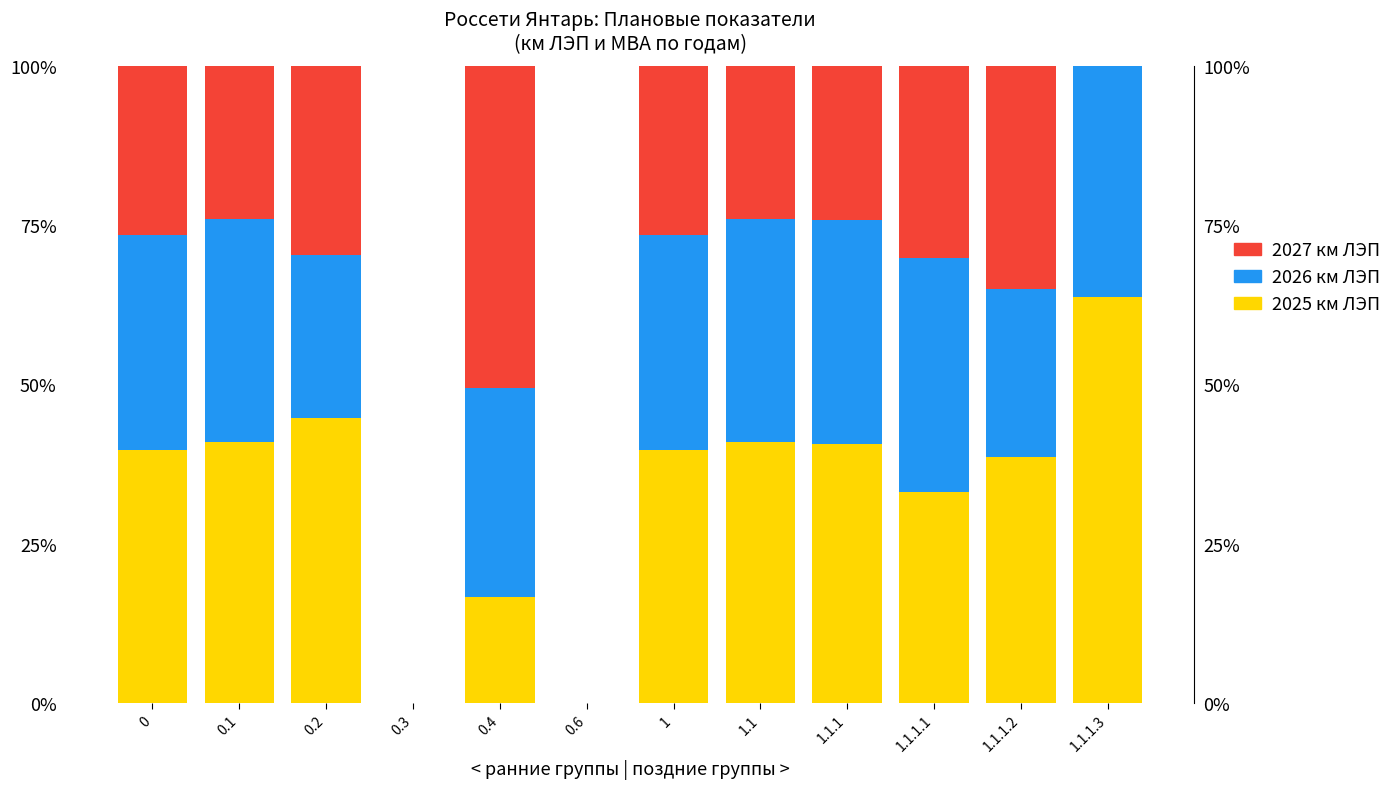

Reading left to right, list all the values displayed in this chart.

2025 км ЛЭП: 0=39.8	0.1=40.9	0.2=44.7	0.3=0.0	0.4=16.7	0.6=0.0	1=39.8	1.1=40.9	1.1.1=40.7	1.1.1.1=33.1	1.1.1.2=38.6	1.1.1.3=63.7
2026 км ЛЭП: 0=33.7	0.1=35.1	0.2=25.7	0.3=0.0	0.4=32.8	0.6=0.0	1=33.7	1.1=35.1	1.1.1=35.1	1.1.1.1=36.6	1.1.1.2=26.4	1.1.1.3=36.3
2027 км ЛЭП: 0=26.5	0.1=24.0	0.2=29.7	0.3=0.0	0.4=50.5	0.6=0.0	1=26.5	1.1=24.0	1.1.1=24.2	1.1.1.1=30.2	1.1.1.2=35.0	1.1.1.3=0.0